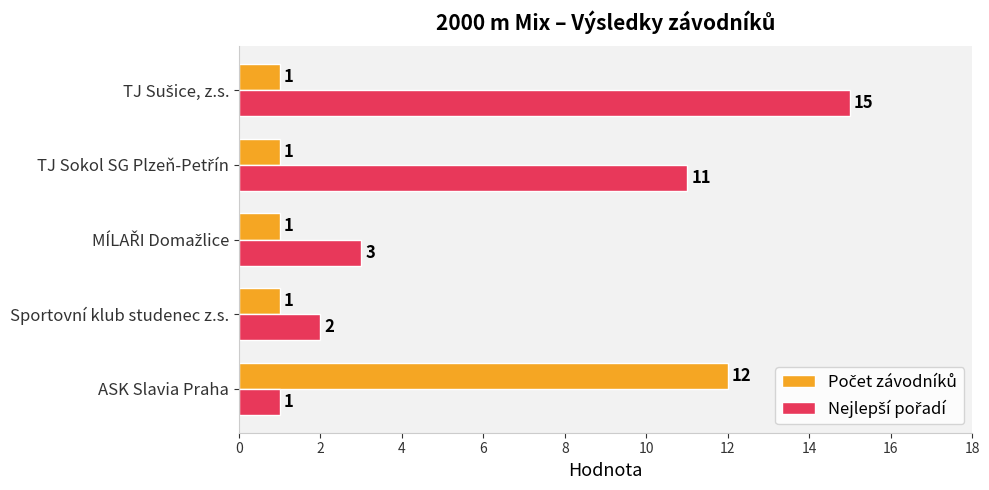

What is the spread (max minus min) of values at ASK Slavia Praha?

11